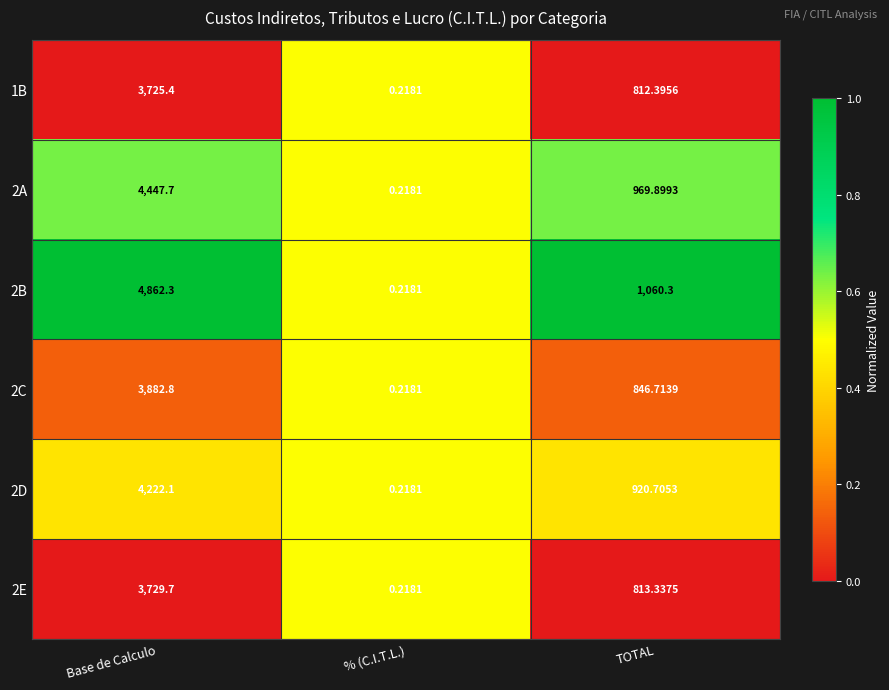

At which category is the sum across all series the highest?

Base de Calculo